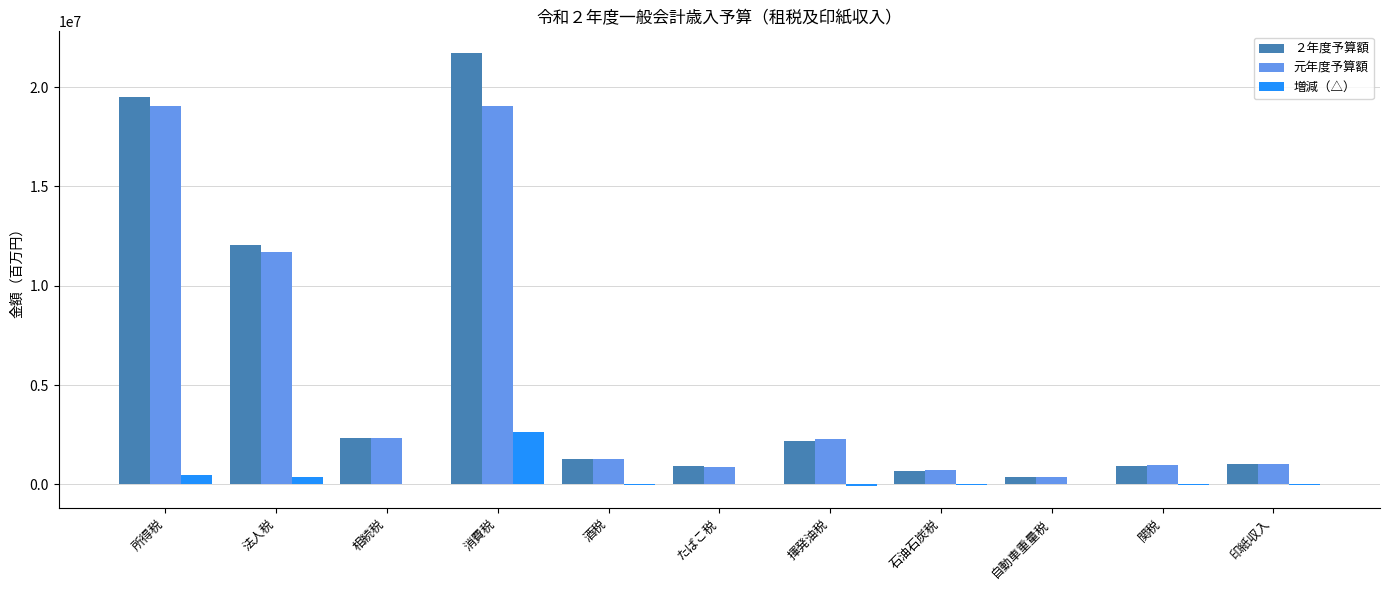

What is the sum of the ２年度予算額 values at 相続税 and 酒税?

3606000